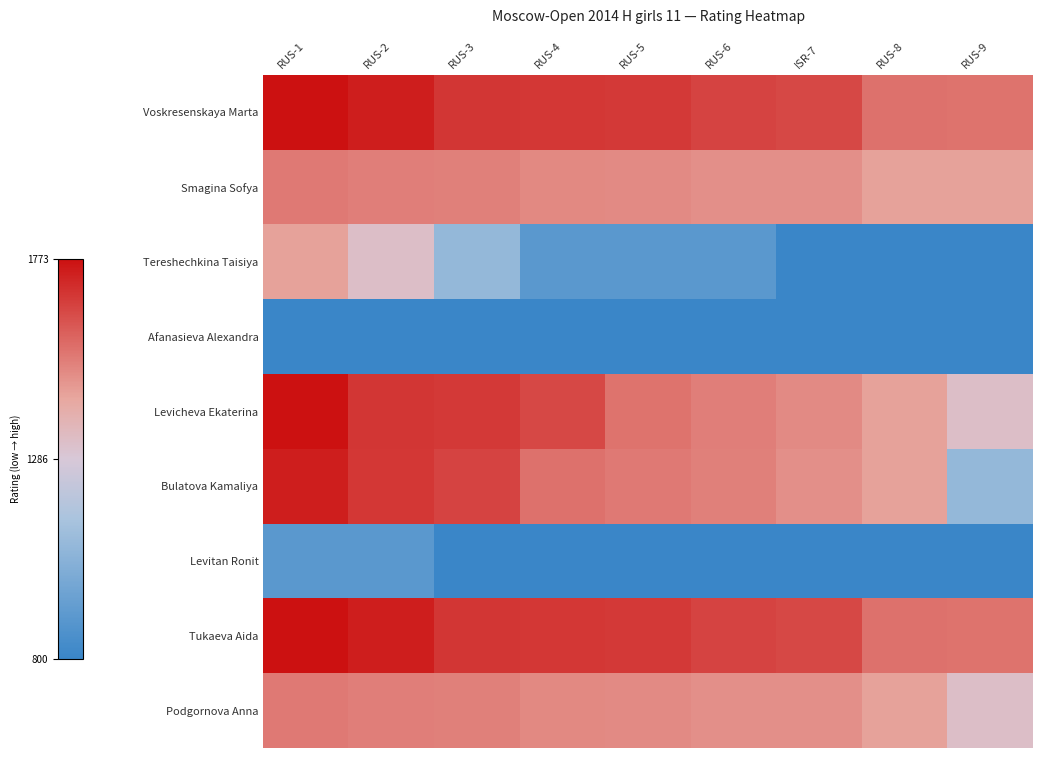

Reading left to right, transcribe all the data shown in this chart.

Voskresenskaya Marta: RUS-1=1773	RUS-2=1740	RUS-3=1687	RUS-4=1684	RUS-5=1681	RUS-6=1656	ISR-7=1645	RUS-8=1554	RUS-9=1549
Smagina Sofya: RUS-1=1537	RUS-2=1525	RUS-3=1519	RUS-4=1502	RUS-5=1499	RUS-6=1487	ISR-7=1487	RUS-8=1446	RUS-9=1446
Tereshechkina Taisiya: RUS-1=1443	RUS-2=1330	RUS-3=1075	RUS-4=900	RUS-5=900	RUS-6=900	ISR-7=800	RUS-8=800	RUS-9=800
Afanasieva Alexandra: RUS-1=800	RUS-2=800	RUS-3=800	RUS-4=800	RUS-5=800	RUS-6=800	ISR-7=800	RUS-8=800	RUS-9=800
Levicheva Ekaterina: RUS-1=1773	RUS-2=1687	RUS-3=1681	RUS-4=1645	RUS-5=1549	RUS-6=1525	ISR-7=1499	RUS-8=1446	RUS-9=1330
Bulatova Kamaliya: RUS-1=1740	RUS-2=1684	RUS-3=1656	RUS-4=1554	RUS-5=1537	RUS-6=1519	ISR-7=1487	RUS-8=1443	RUS-9=1075
Levitan Ronit: RUS-1=900	RUS-2=900	RUS-3=800	RUS-4=800	RUS-5=800	RUS-6=800	ISR-7=800	RUS-8=800	RUS-9=800
Tukaeva Aida: RUS-1=1773	RUS-2=1740	RUS-3=1687	RUS-4=1684	RUS-5=1681	RUS-6=1656	ISR-7=1645	RUS-8=1554	RUS-9=1549
Podgornova Anna: RUS-1=1537	RUS-2=1525	RUS-3=1519	RUS-4=1502	RUS-5=1499	RUS-6=1487	ISR-7=1487	RUS-8=1446	RUS-9=1330